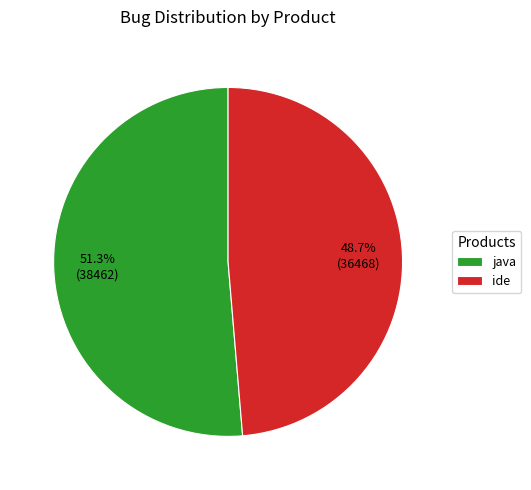

Does any single category account for the majority?

Yes